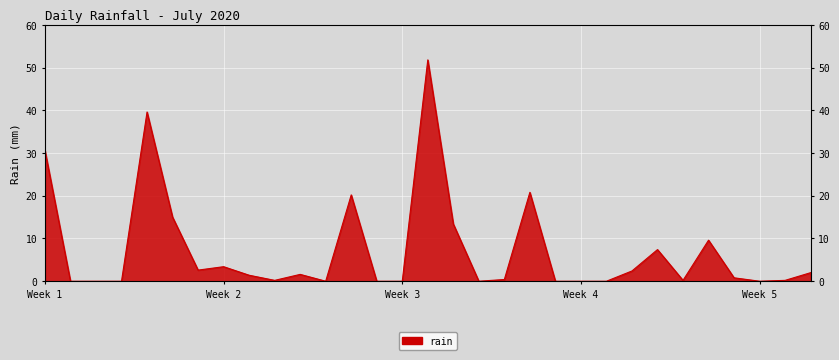

What is the difference between the values at 2020-07-24 and 2020-07-27?

7.2